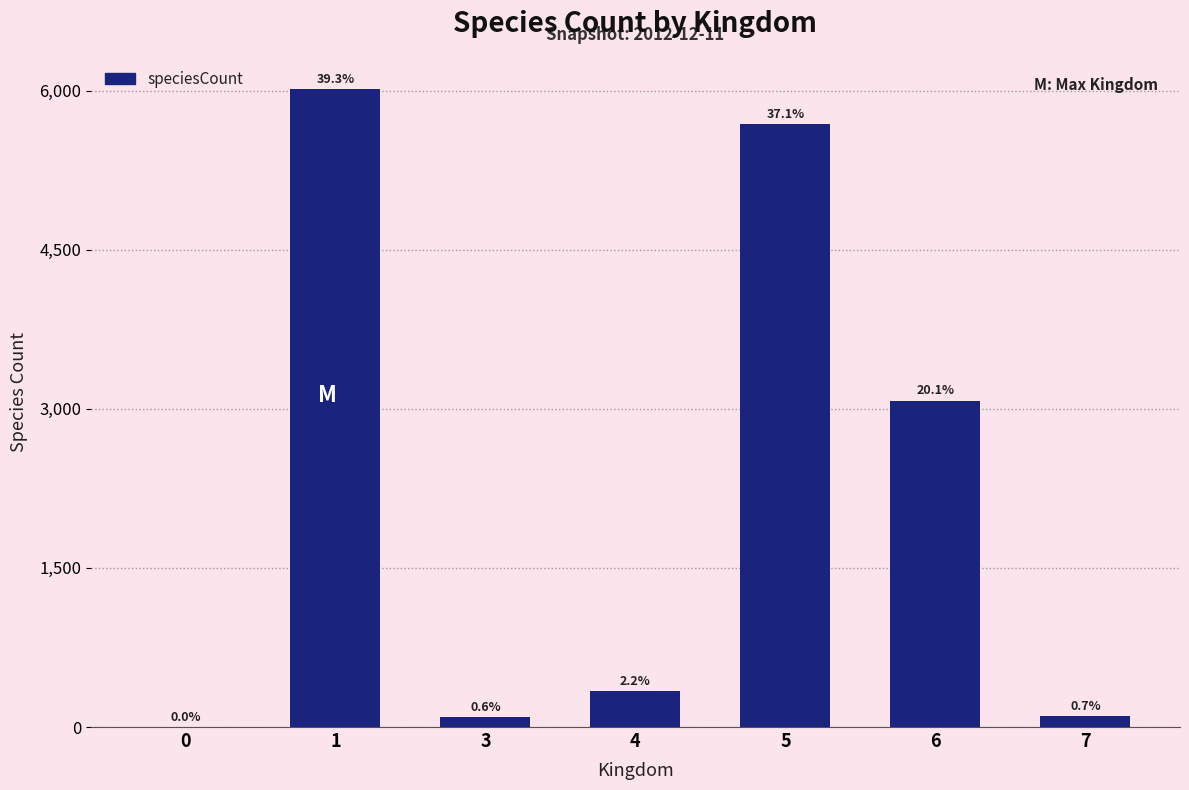

How many data points are less than 338?

3